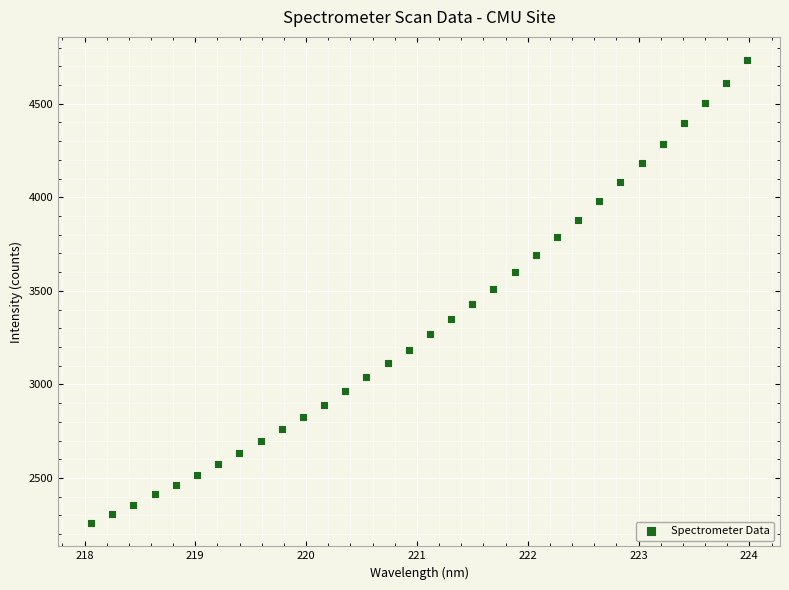

What is the range of X values (max minus min)?

5.9